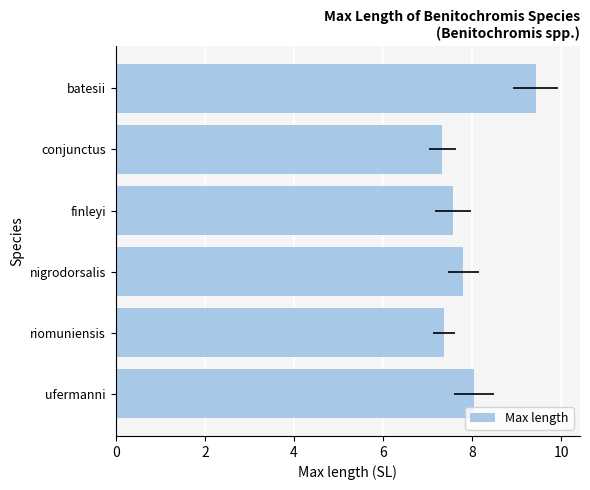

Reading left to right, what are all the values shown in this chart?

9.4	7.3	7.6	7.8	7.4	8.0